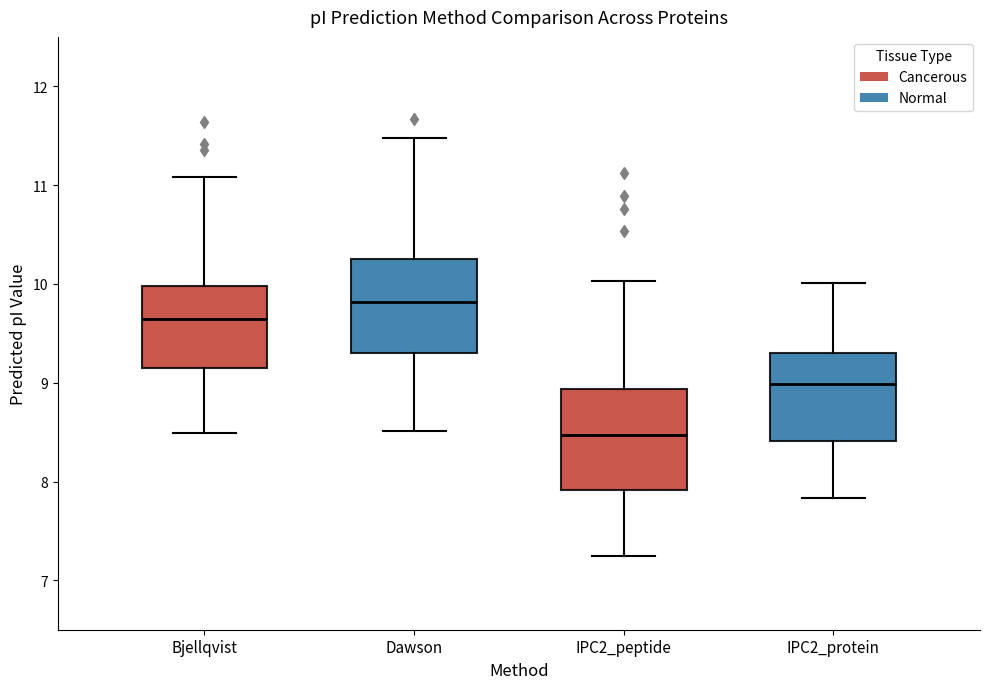

Reading left to right, read every box against the y-axis: the position of its median line, the range the box covers, and the ends of its whiskers. The values are not printed on the chart, so give them approximately, as read against the axis.

Bjellqvist: median 9.6, box 9.1 to 10.0, whiskers 8.5 to 11.1
Dawson: median 9.8, box 9.3 to 10.2, whiskers 8.5 to 11.5
IPC2_peptide: median 8.5, box 7.9 to 8.9, whiskers 7.2 to 10.0
IPC2_protein: median 9.0, box 8.4 to 9.3, whiskers 7.8 to 10.0